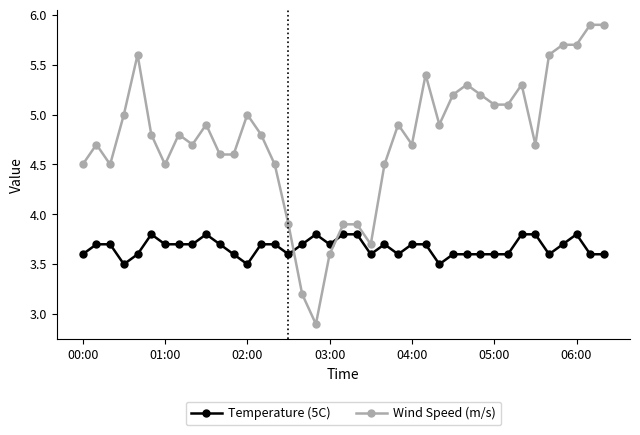

What is the average value of the Temperature (5C) series?

3.7